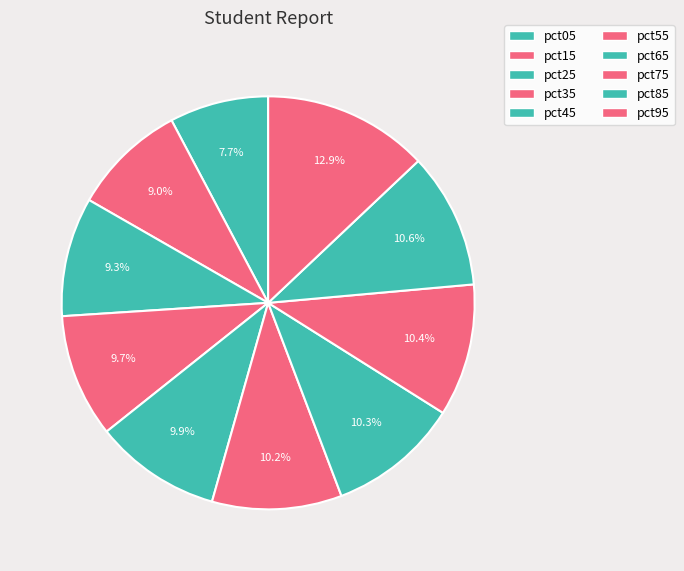

How many segments does this pie chart have?

10